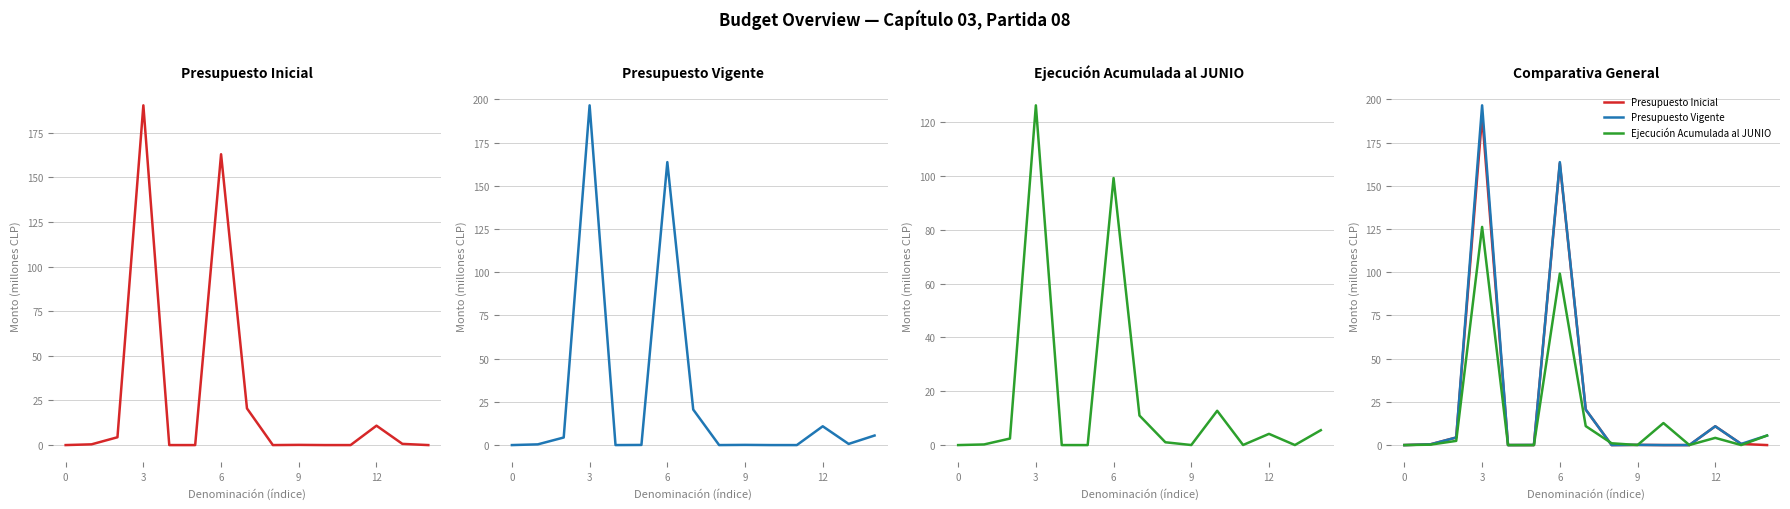

Is it true that Presupuesto Inicial equals 91.1 at 0?

False